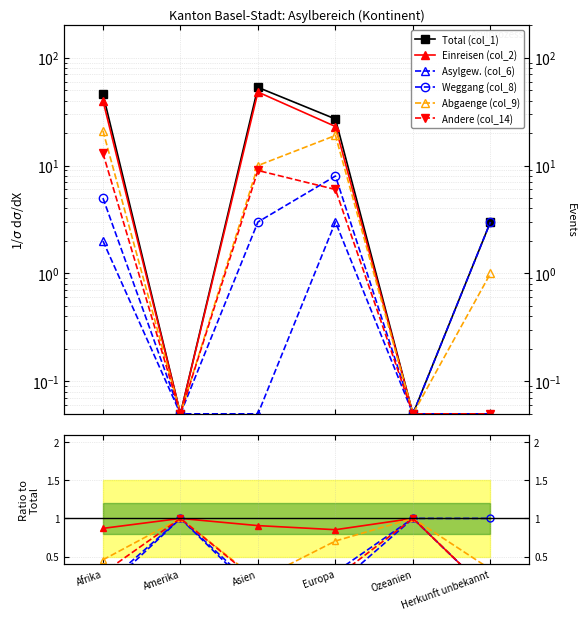

How many lines are shown in the chart?

6